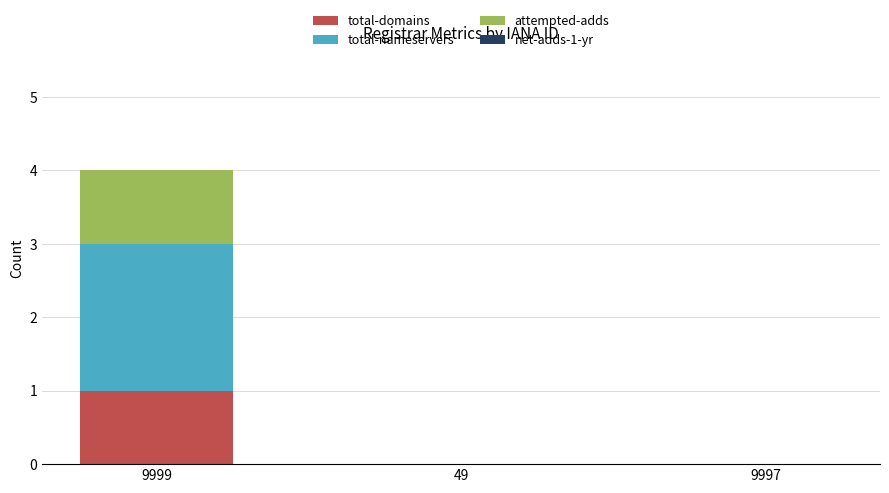

At which label does total-domains reach its peak?

9999